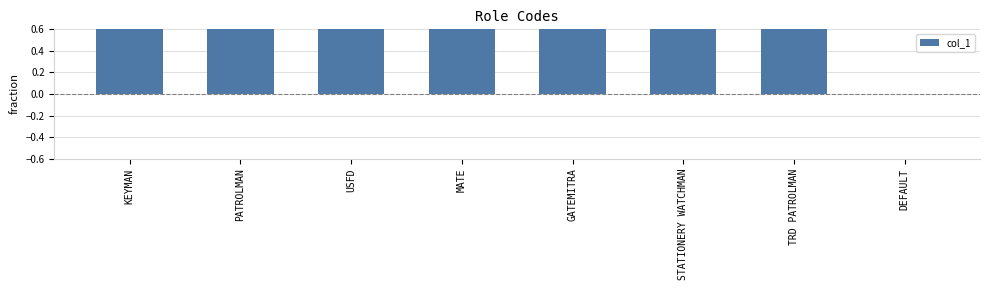

Which has a higher value, KEYMAN or TRD PATROLMAN?

TRD PATROLMAN